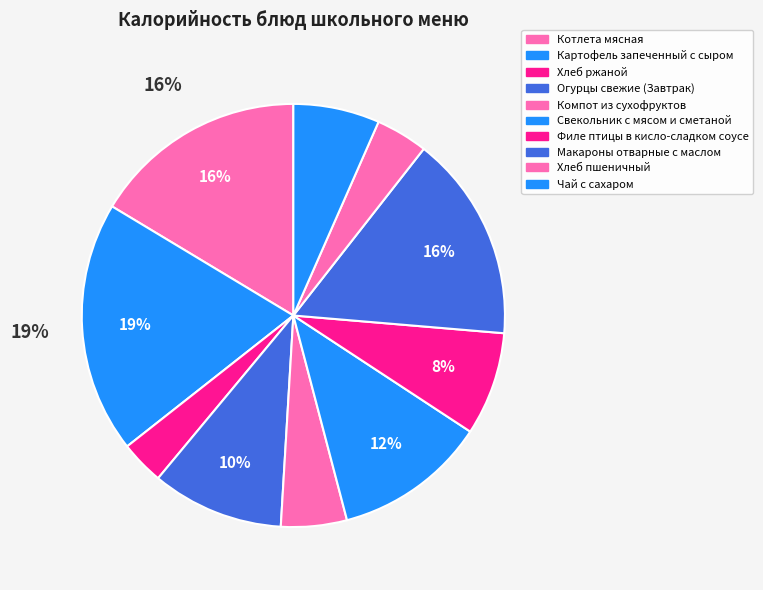

How much of the chart is everything except Компот из сухофруктов?

95.0%